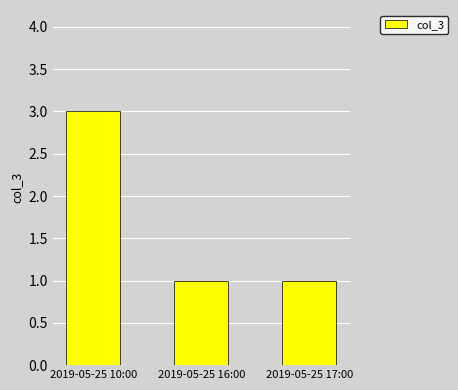

The value at 2019-05-25 10:00 is 4. True or false?

False